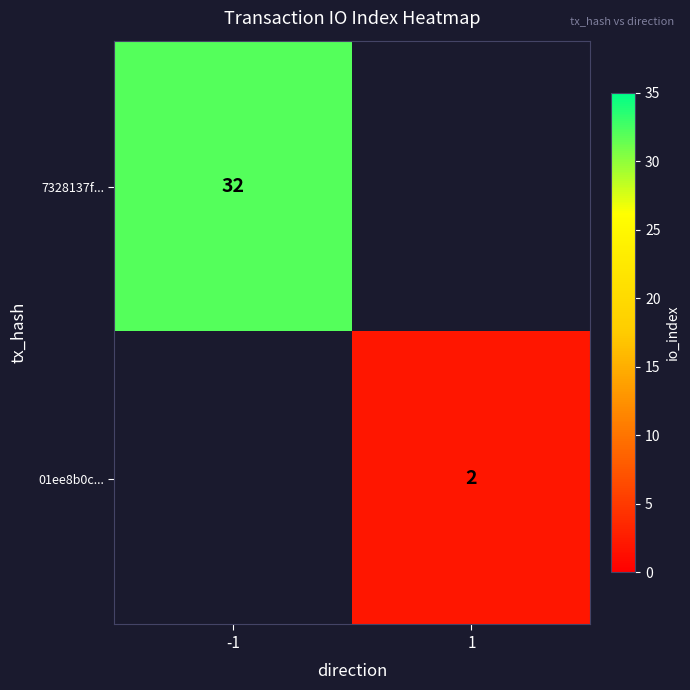

Which category has the lowest value across all series?

1